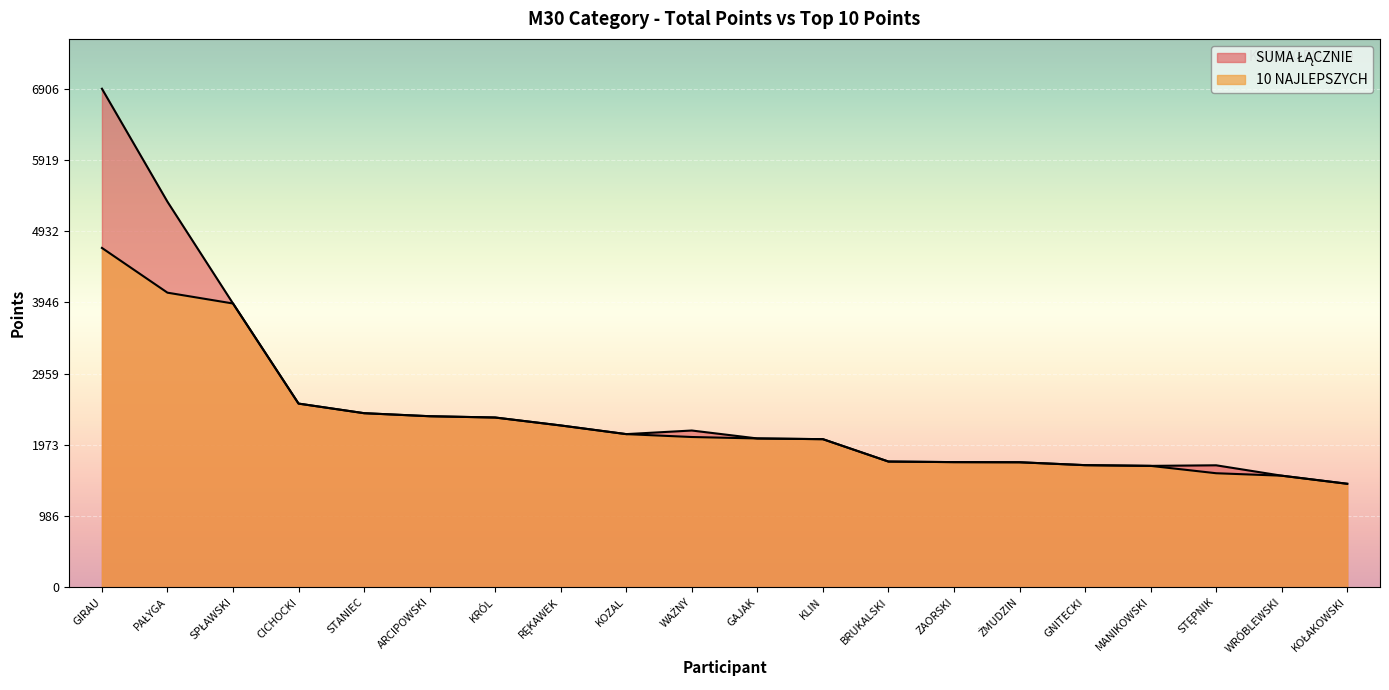

True or false: SUMA ŁĄCZNIE has more than 0 interior local peaks.

True